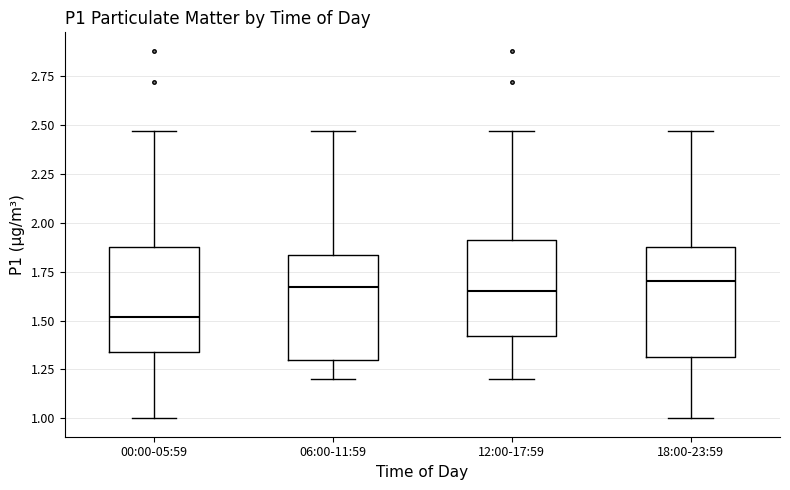

Reading left to right, transcribe this box plot: for each box, give where its median line is, the range the box spans, and where its two whiskers end, as read against the y-axis. The values are not printed on the chart, so give them approximately, as read against the axis.

00:00-05:59: median 1.50, box 1.35 to 1.90, whiskers 1.00 to 2.45
06:00-11:59: median 1.65, box 1.30 to 1.85, whiskers 1.20 to 2.45
12:00-17:59: median 1.65, box 1.40 to 1.90, whiskers 1.20 to 2.45
18:00-23:59: median 1.70, box 1.30 to 1.90, whiskers 1.00 to 2.45